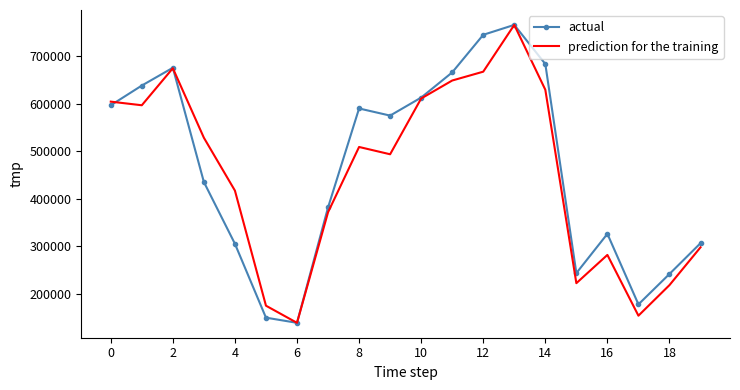

What is the maximum value for prediction for the training?

765452.0